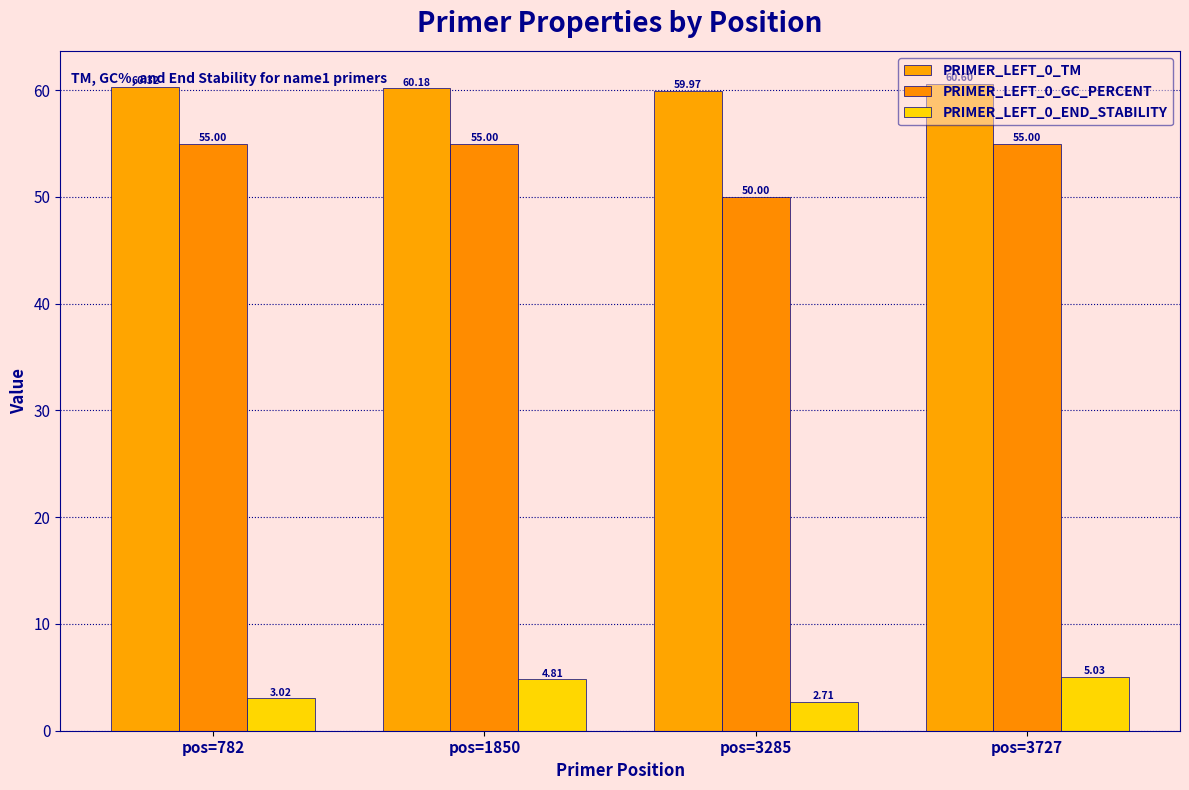

What is the sum of the PRIMER_LEFT_0_GC_PERCENT values at pos=1850 and pos=3727?

110.0